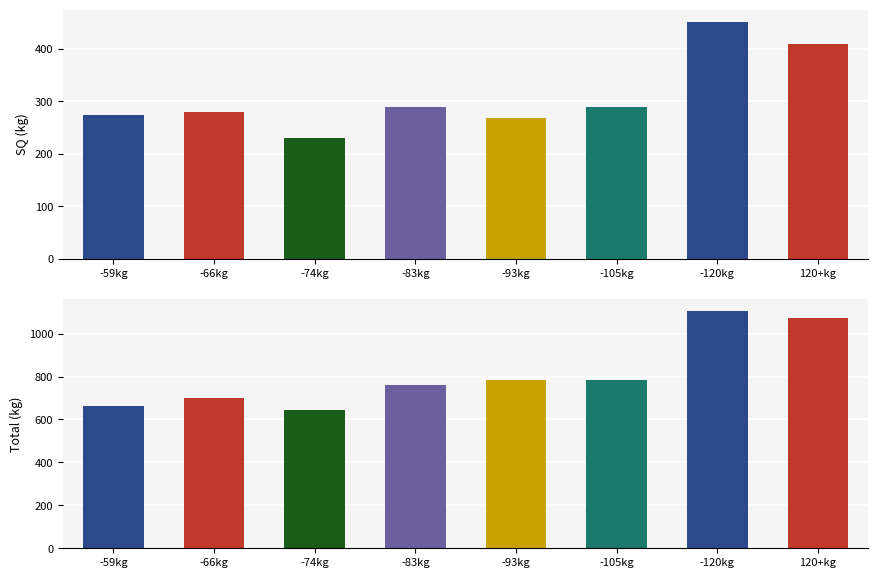

List the series in order of their peak value, highest first.

Total, SQ